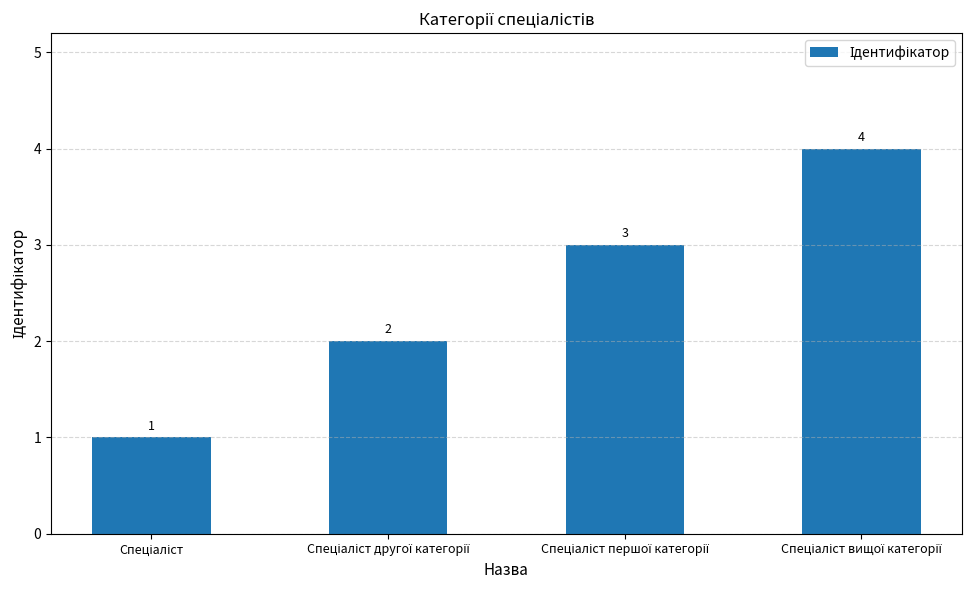

What is the greatest value displayed?

4